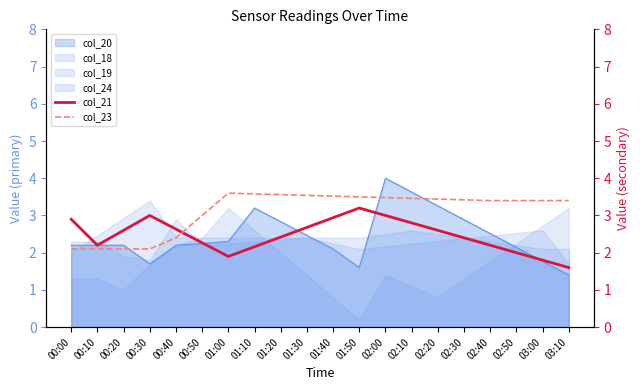

At which category does col_23 reach its first local peak?

01:00